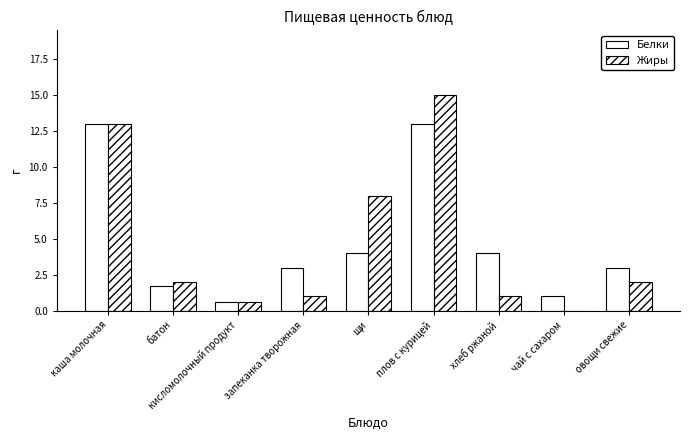

True or false: Белки has a value of 3.0 at овощи свежие.

True